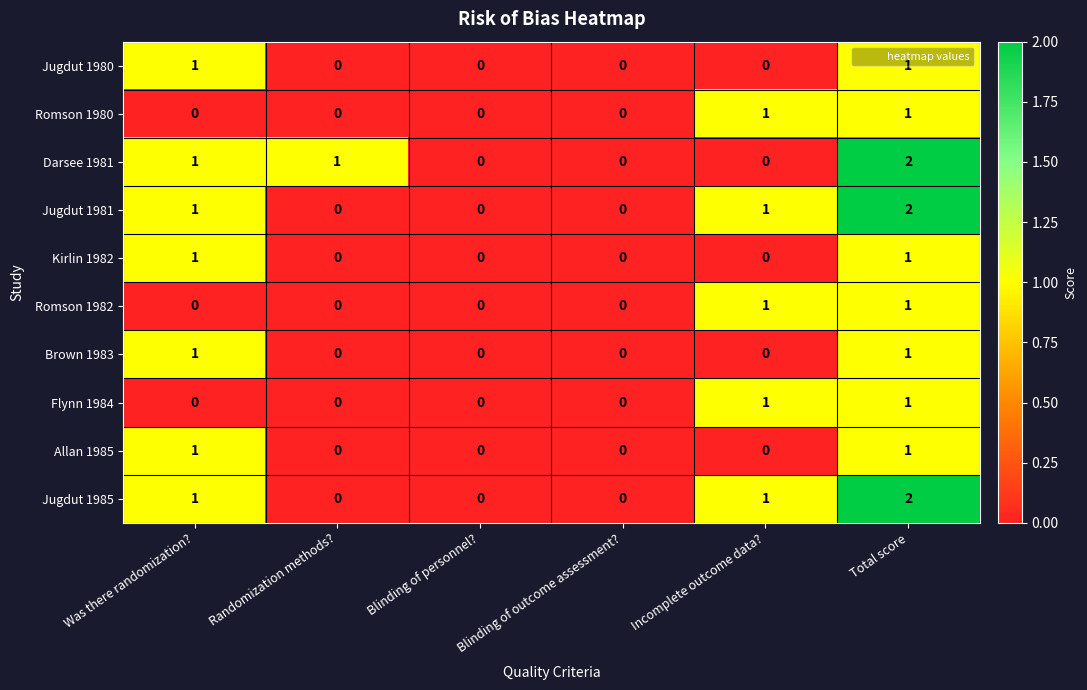

Count the Jugdut 1980 values in the range 0 to 1.

6